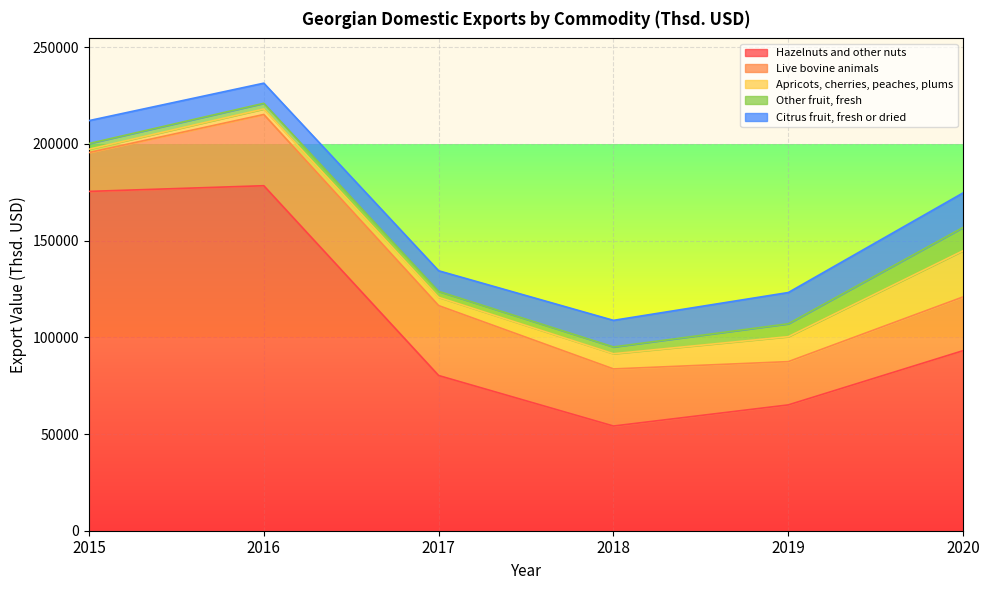

How many times do Citrus fruit, fresh or dried and Apricots, cherries, peaches, plums cross each other?

1